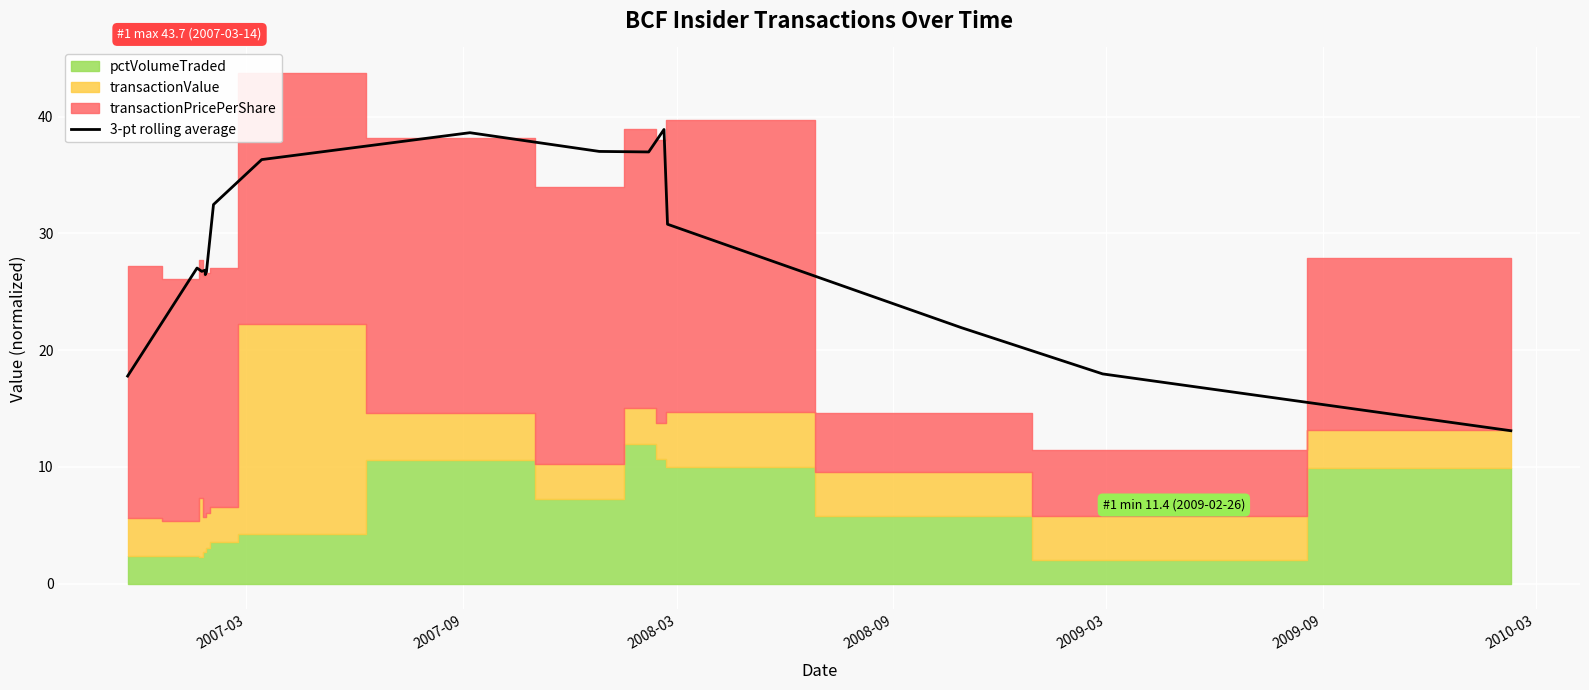

Is it true that the value at 10 is 57.9?

False